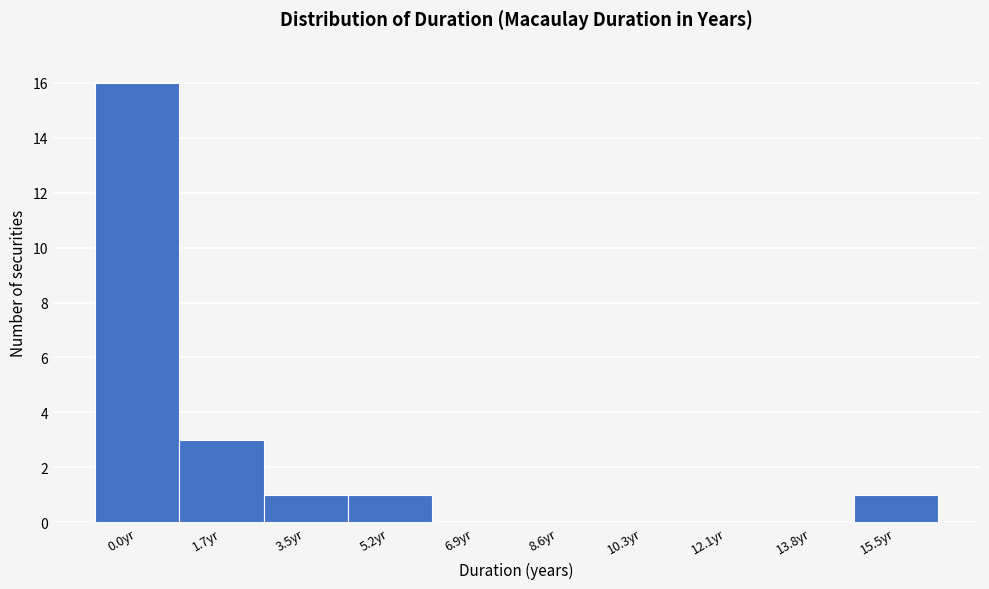

Reading right to left, what are all the values shown in this chart?

15.5yr=1	13.8yr=0	12.1yr=0	10.3yr=0	8.6yr=0	6.9yr=0	5.2yr=1	3.5yr=1	1.7yr=3	0.0yr=16